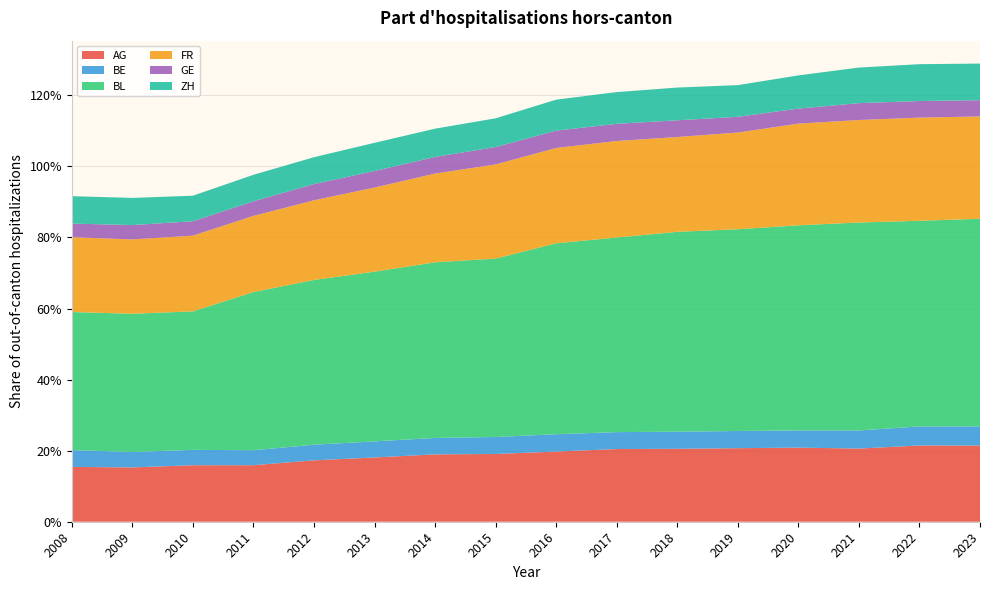

Reading right to left, what are all the values shown in this chart?

AG: 0.2	0.2	0.2	0.2	0.2	0.2	0.2	0.2	0.2	0.2	0.2	0.2	0.2	0.2	0.2	0.2
BE: 0.1	0.1	0.1	0.0	0.0	0.0	0.0	0.0	0.0	0.0	0.0	0.0	0.0	0.0	0.0	0.0
BL: 0.6	0.6	0.6	0.6	0.6	0.6	0.5	0.5	0.5	0.5	0.5	0.5	0.4	0.4	0.4	0.4
FR: 0.3	0.3	0.3	0.3	0.3	0.3	0.3	0.3	0.3	0.2	0.2	0.2	0.2	0.2	0.2	0.2
GE: 0.0	0.0	0.0	0.0	0.0	0.0	0.0	0.0	0.0	0.0	0.0	0.0	0.0	0.0	0.0	0.0
ZH: 0.1	0.1	0.1	0.1	0.1	0.1	0.1	0.1	0.1	0.1	0.1	0.1	0.1	0.1	0.1	0.1